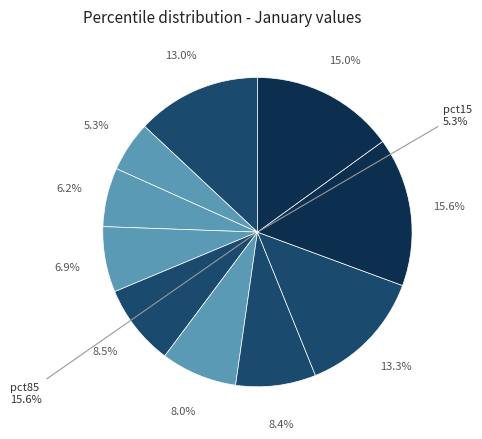

Does any single category account for the majority?

No